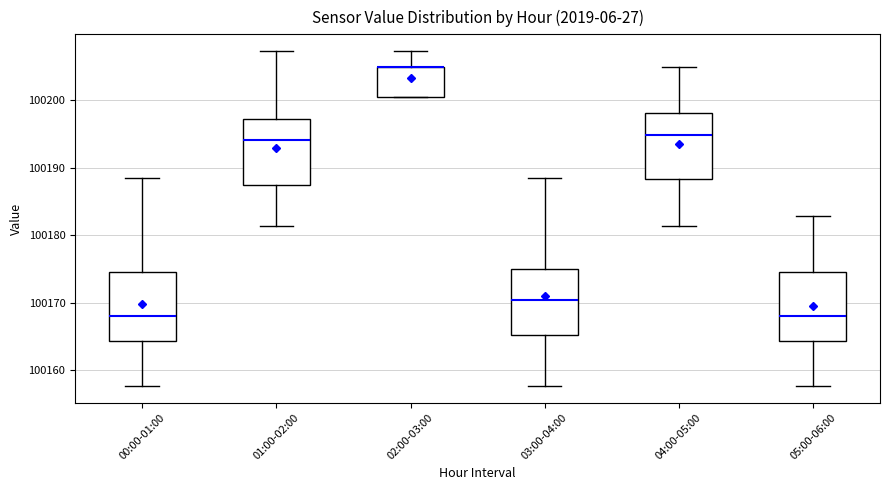

Reading left to right, read every box against the y-axis: the position of its median line, the range the box covers, and the ends of its whiskers. The values are not printed on the chart, so give them approximately, as read against the axis.

00:00-01:00: median 100168, box 100164 to 100175, whiskers 100158 to 100189
01:00-02:00: median 100194, box 100187 to 100197, whiskers 100181 to 100207
02:00-03:00: median 100205 (drawn on the box's upper edge), box 100200 to 100205, whiskers 100200 to 100207
03:00-04:00: median 100170, box 100165 to 100175, whiskers 100158 to 100189
04:00-05:00: median 100195, box 100188 to 100198, whiskers 100181 to 100205
05:00-06:00: median 100168, box 100164 to 100175, whiskers 100158 to 100183